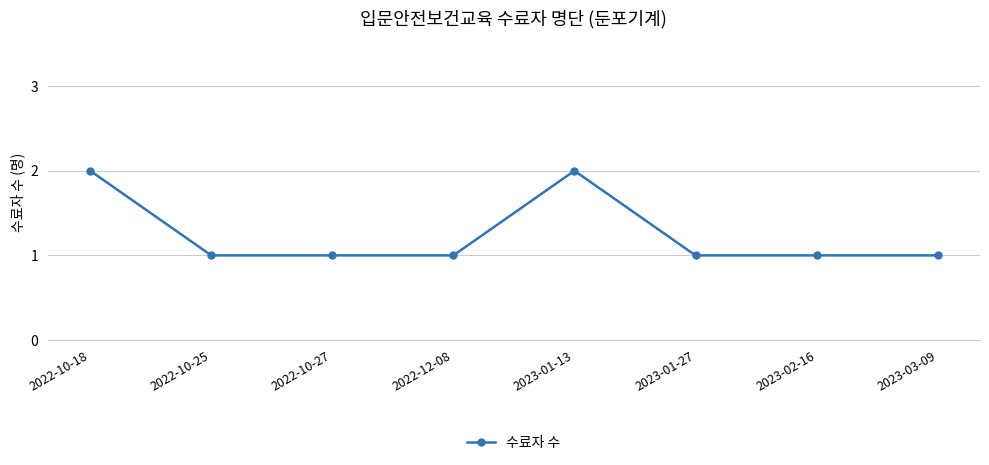

True or false: the data has more than 0 interior local peaks.

True